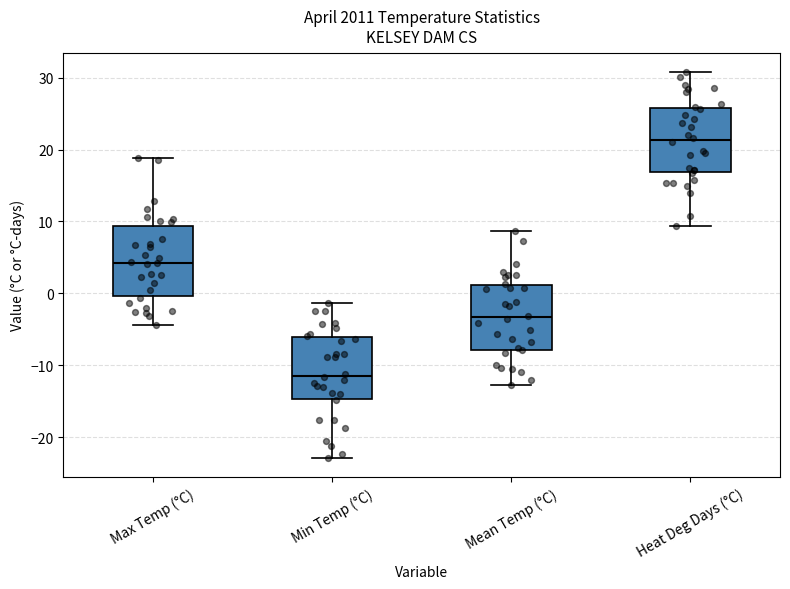

Which box's median line is the highest?

Heat Deg Days (°C)